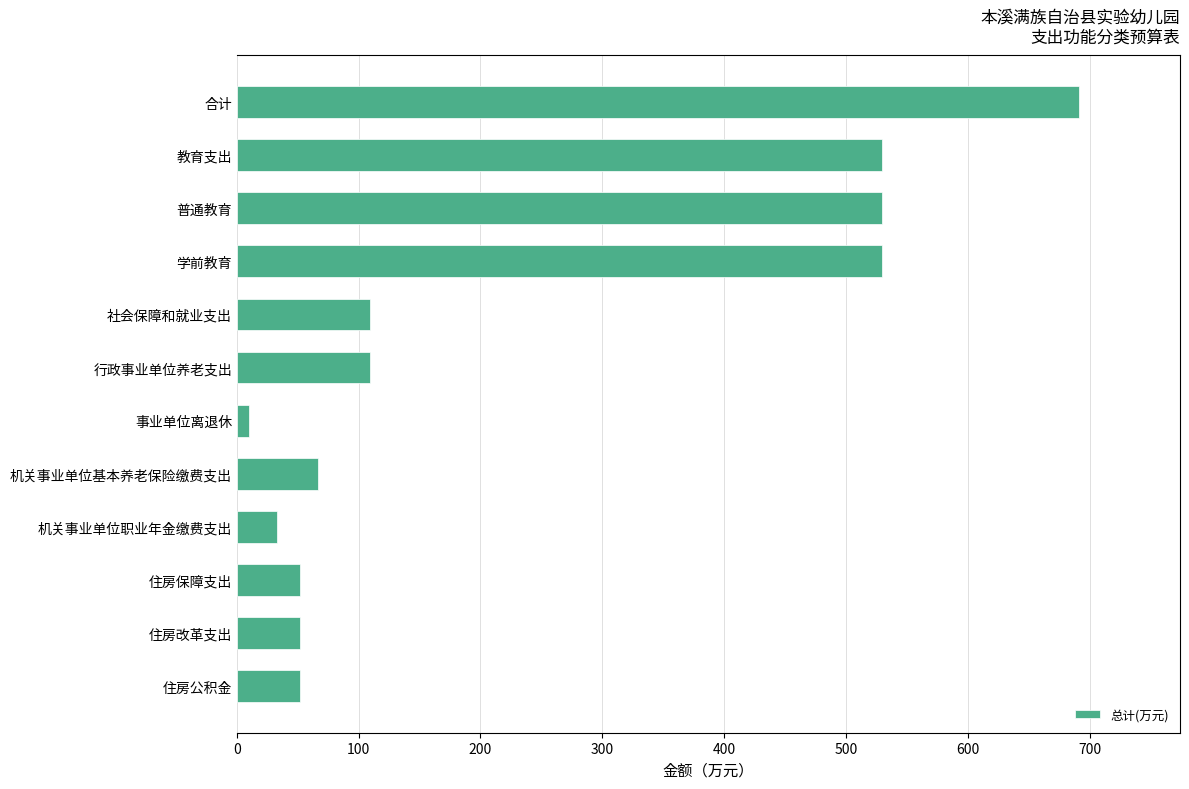

Which category has the highest value across all series?

合计